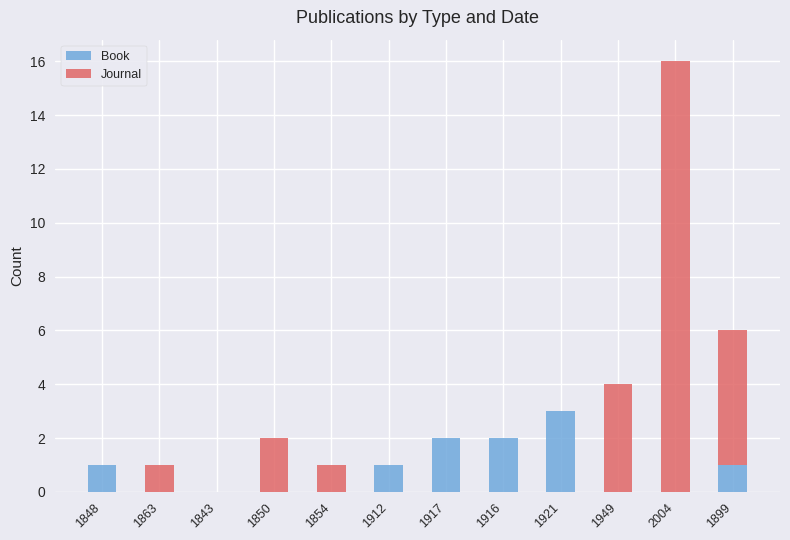

The Book series shows 2 at 1843. True or false?

False